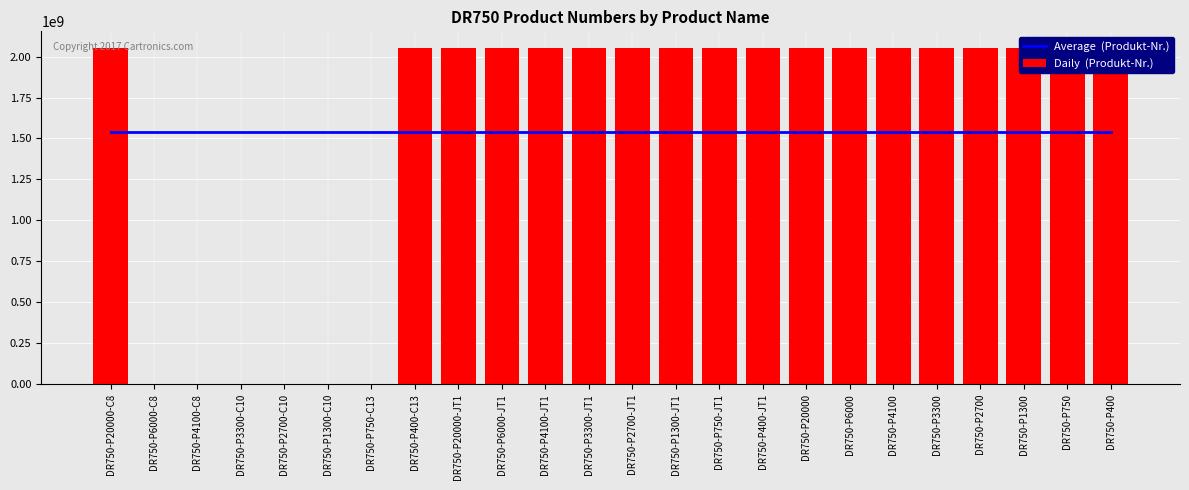

True or false: Average  (Produkt-Nr.) has a value of 1538968838.2 at DR750-P6000-C8.

True